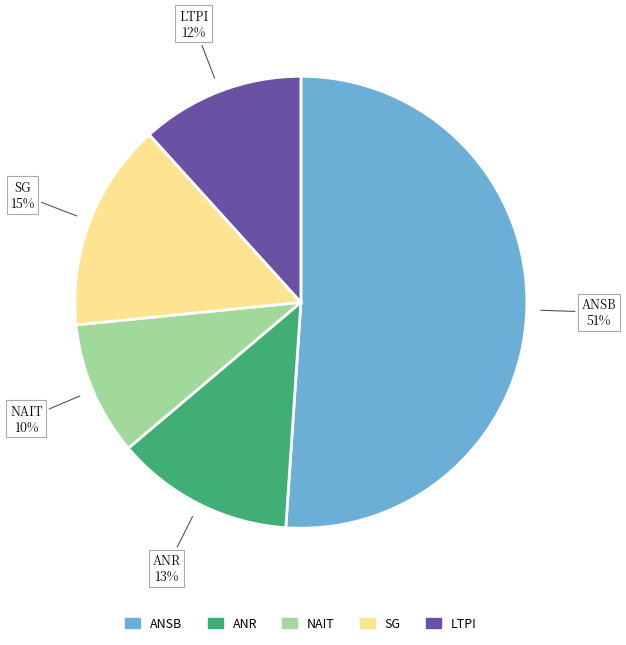

Rank the categories by value from highest to lowest.

ANSB, SG, ANR, LTPI, NAIT